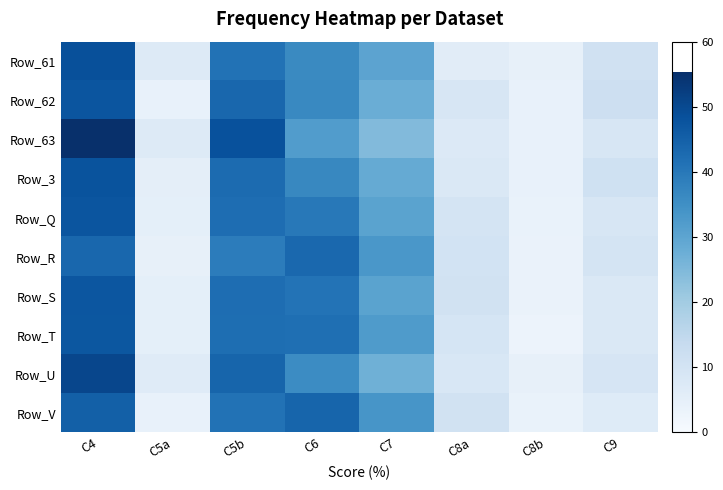

What is the difference between the highest and lowest values at C4?

11.9